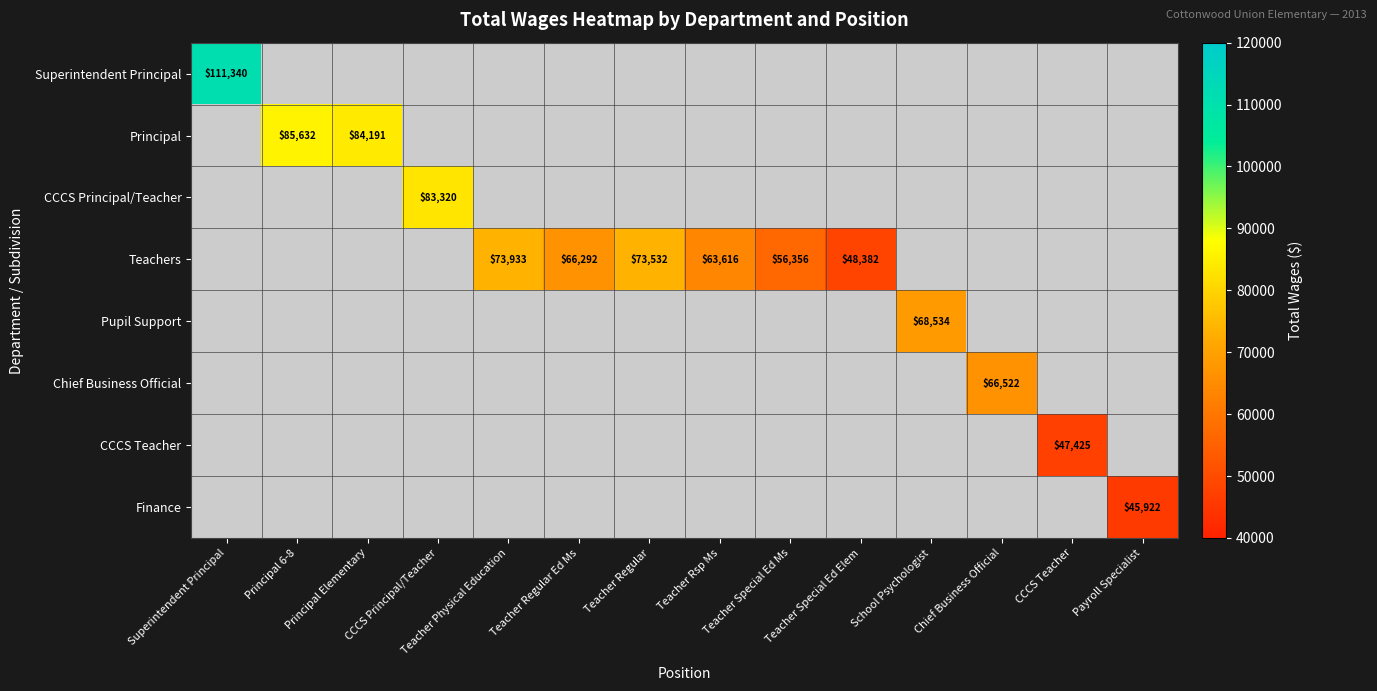

What is the greatest value displayed?

111340.0